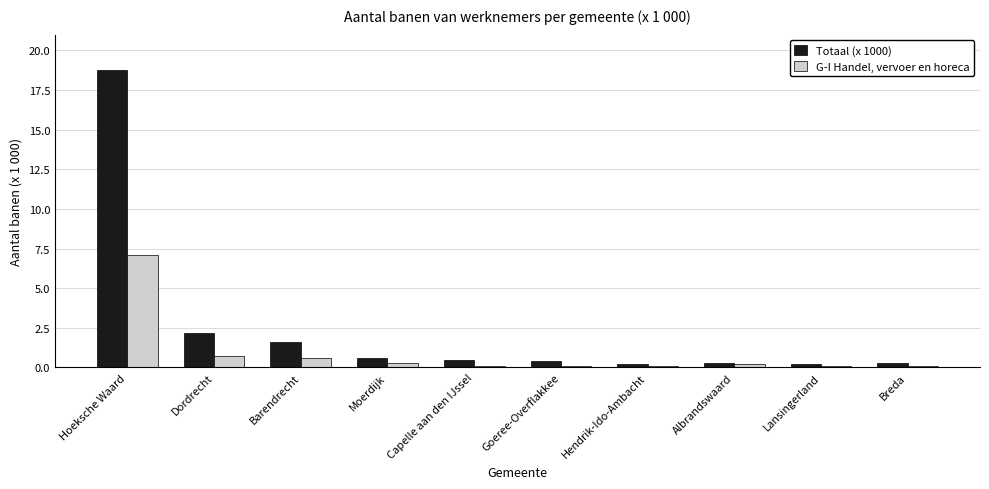

What is the total value across all series at Barendrecht?

2.2